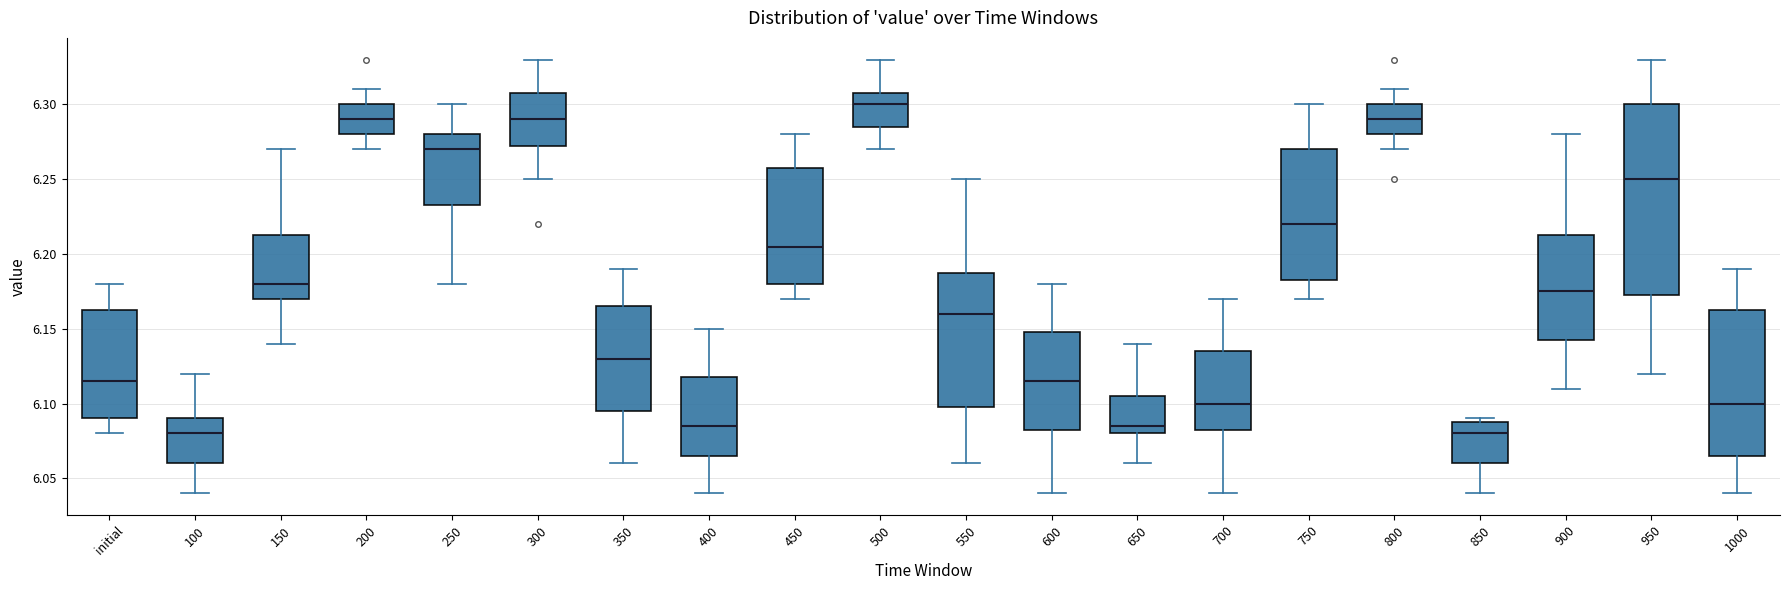

Where does the lower whisker of the box for 750 end on the y-axis? The values are not printed on the chart, so give them approximately, as read against the axis.

6.170